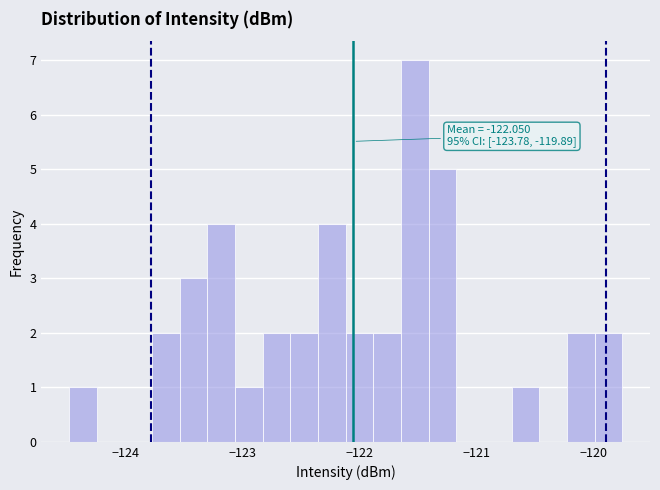

Read against the x-axis, roughly where is the centre of the tallest bar?

-121.5